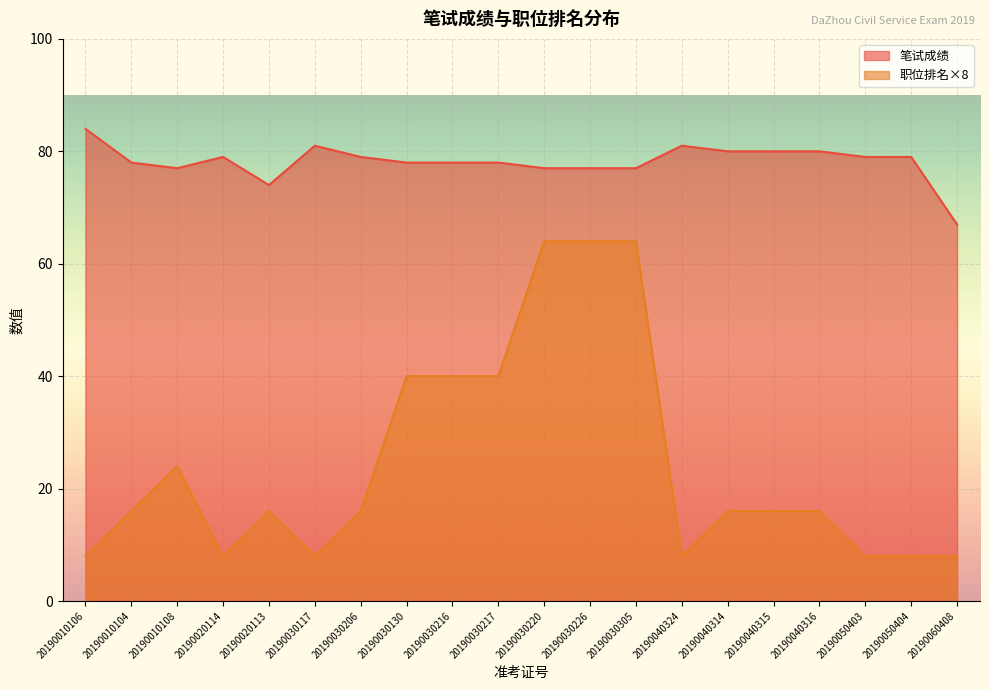

What is the sum of all 笔试成绩 values?

1563